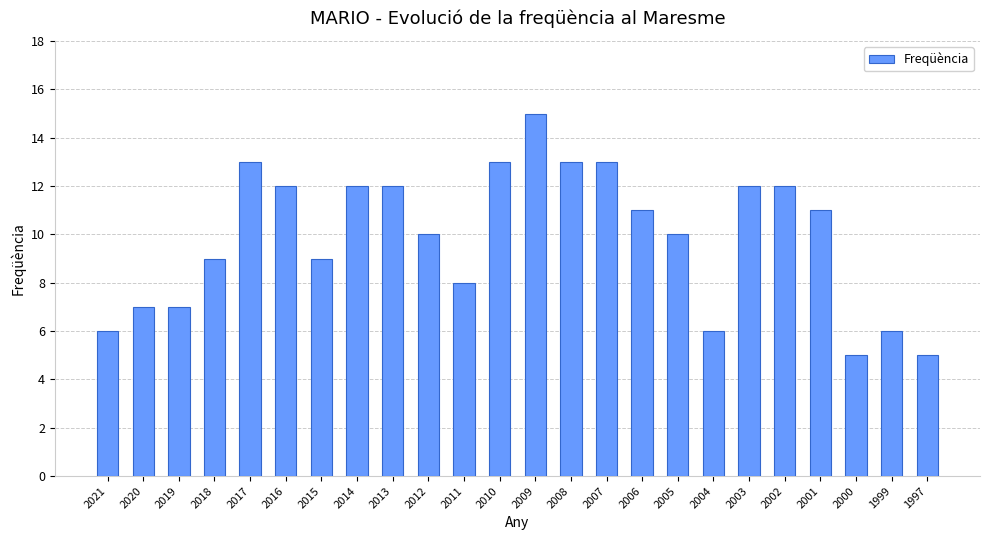

Count the values in the range 7 to 12.

14